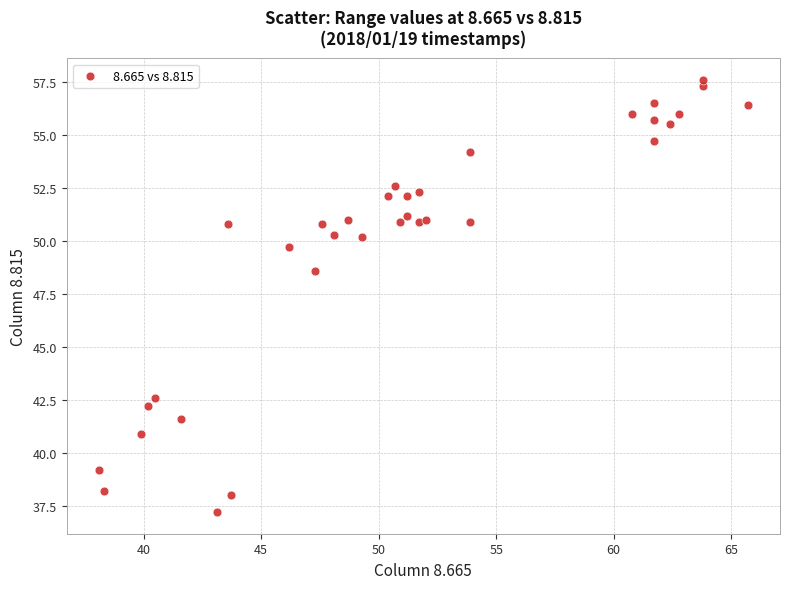

What Y value in the scatter plot is closest to 47?

48.6